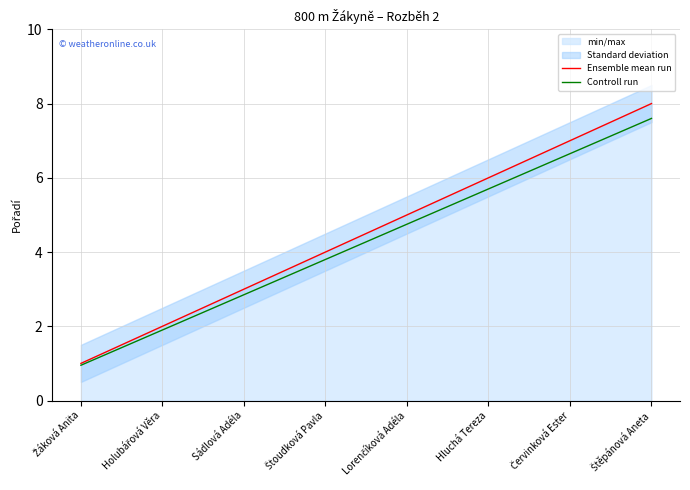

What is the difference between the Ensemble mean run values at Holubářová Věra and Lorenčíková Adéla?

3.0